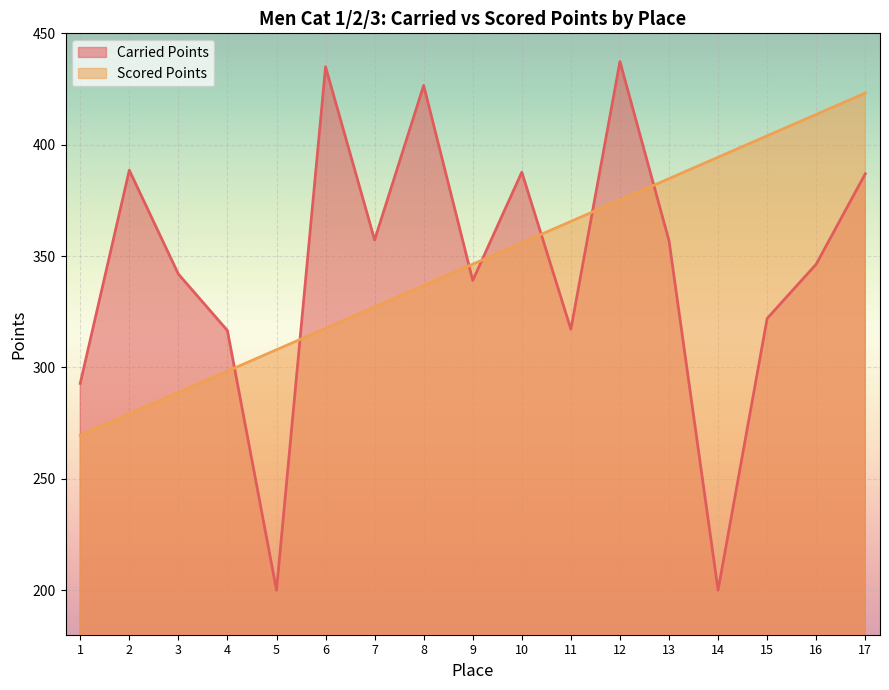

What is the spread (max minus min) of values at 15?

82.0